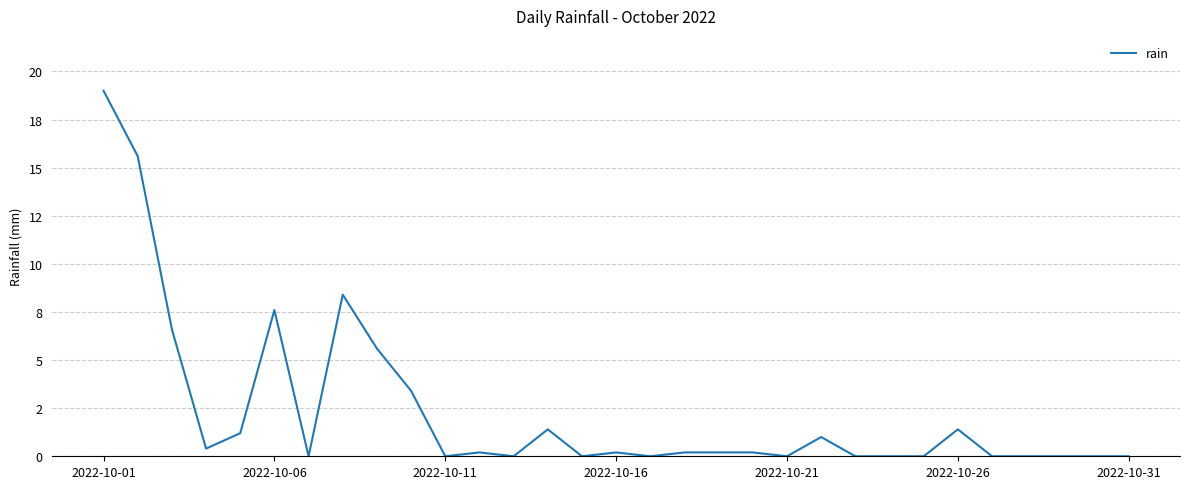

Does the chart display data point markers on the line(s)?

No